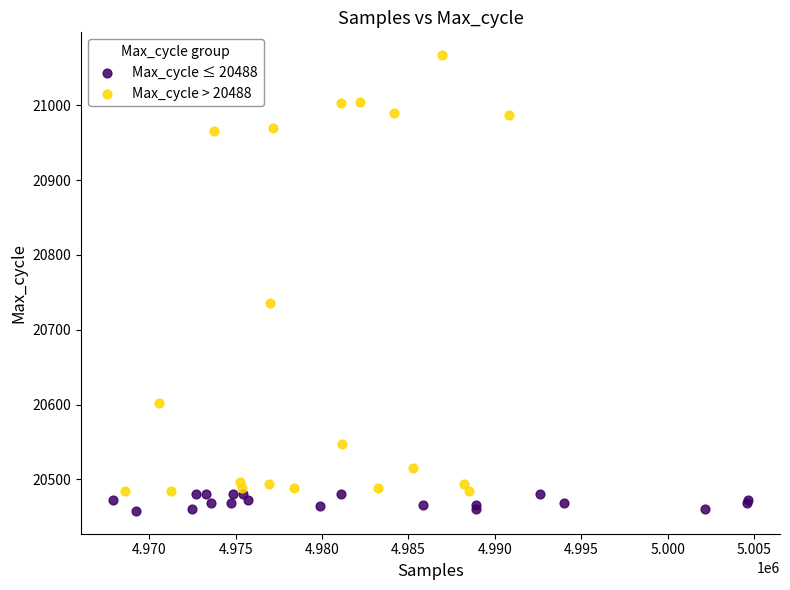

What are all the series names shown in the legend?

Max_cycle ≤ 20488, Max_cycle > 20488